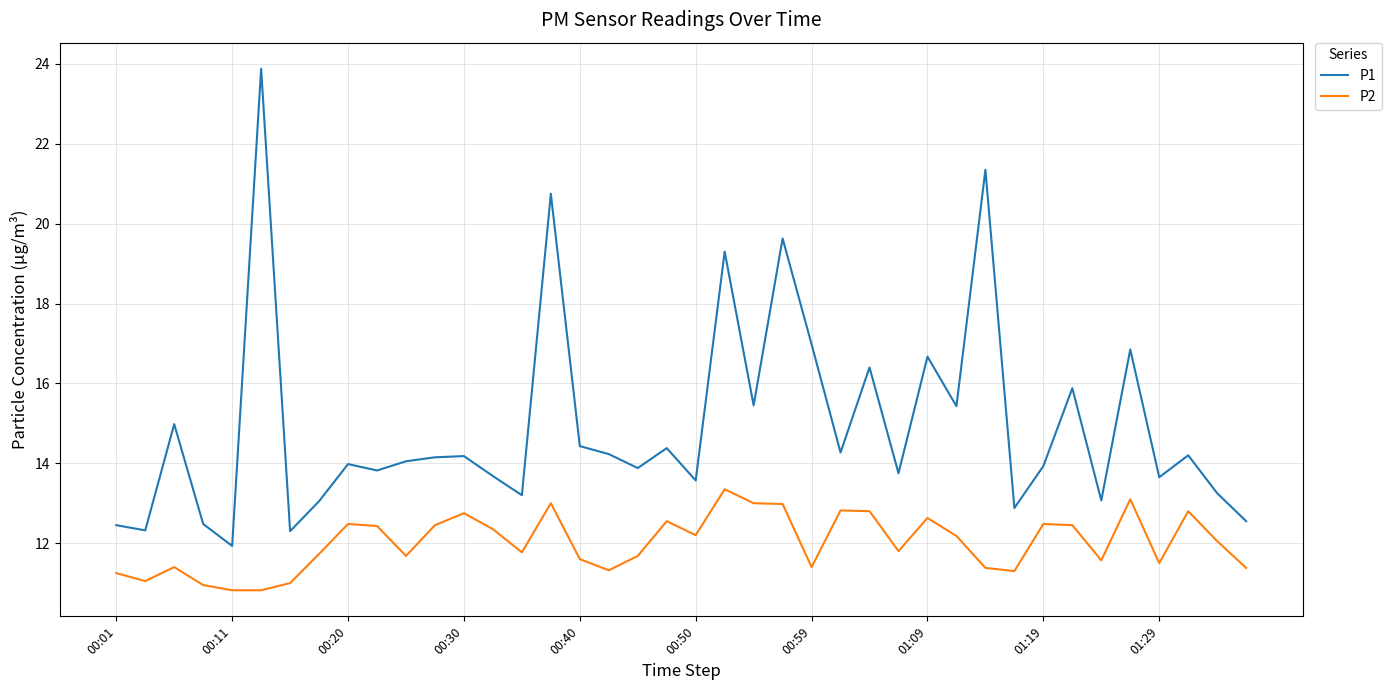

Rank the series by their average value, from lowest to highest.

P2, P1